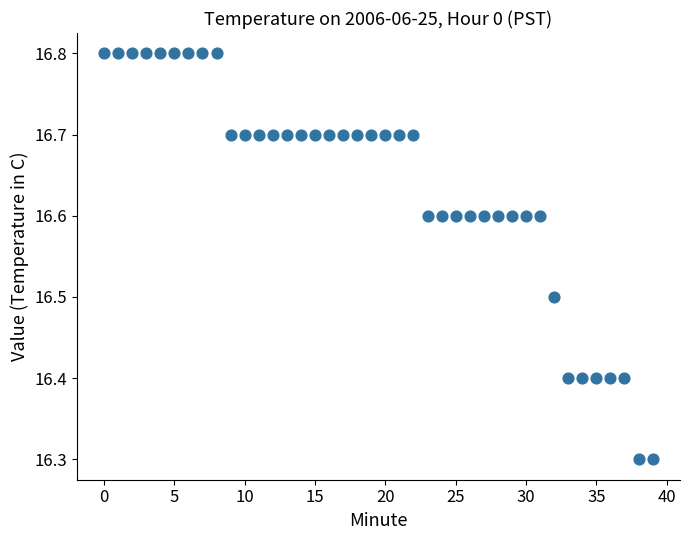

What is the range of Y values (max minus min)?

0.5